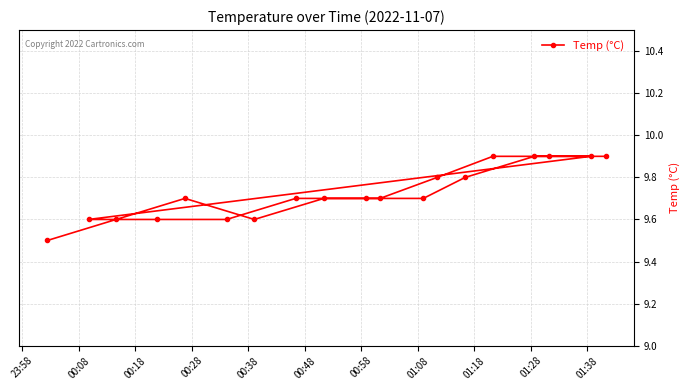

How many values are between 9 and 10?

19